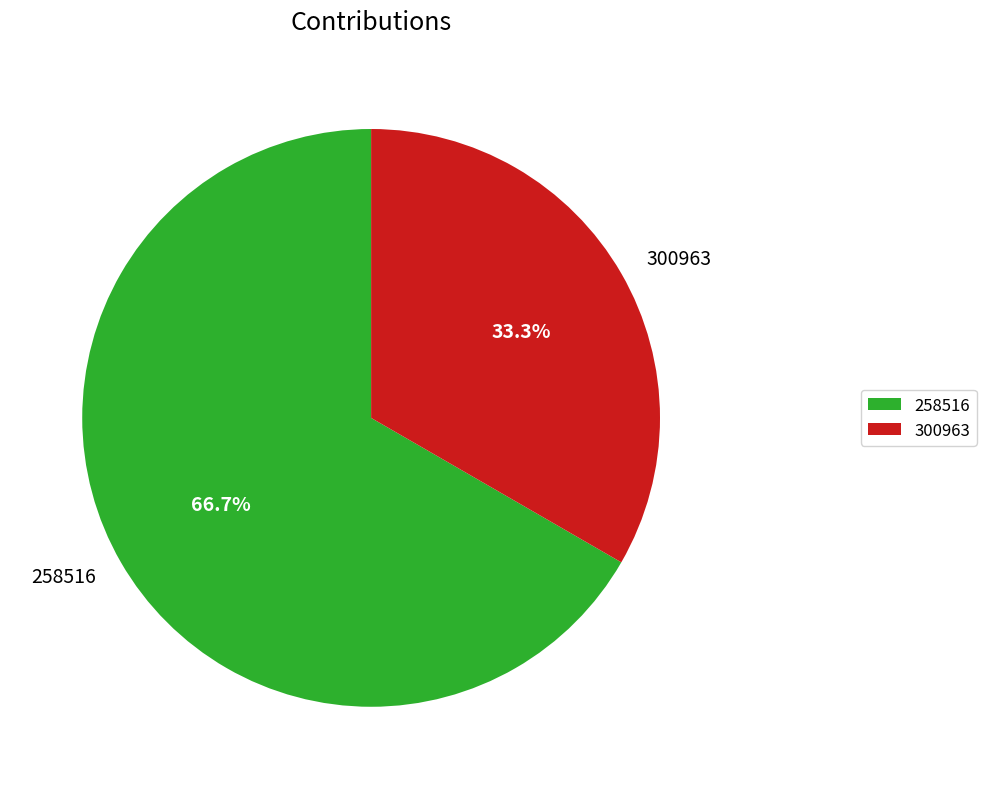

The 300963 slice represents 44% of the pie. True or false?

False